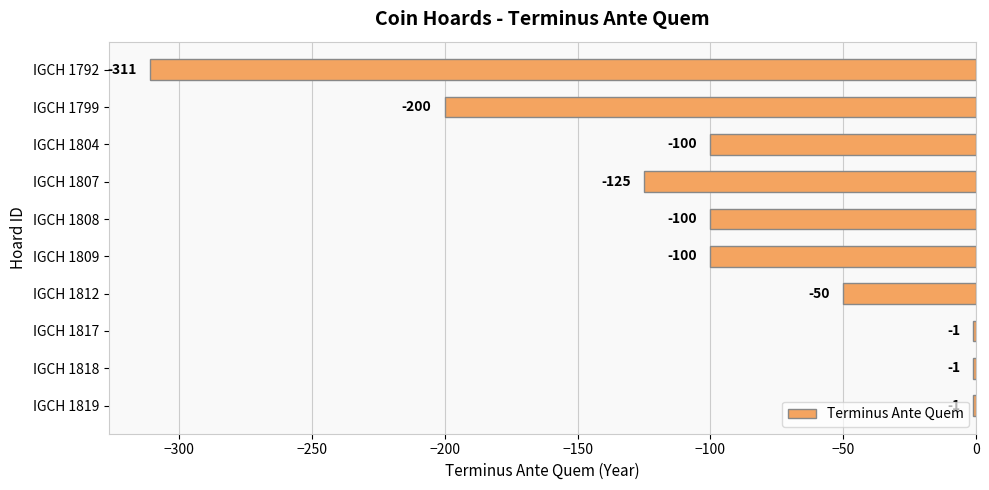

Reading bottom to top, transcribe all the data shown in this chart.

IGCH 1819=-1	IGCH 1818=-1	IGCH 1817=-1	IGCH 1812=-50	IGCH 1809=-100	IGCH 1808=-100	IGCH 1807=-125	IGCH 1804=-100	IGCH 1799=-200	IGCH 1792=-311